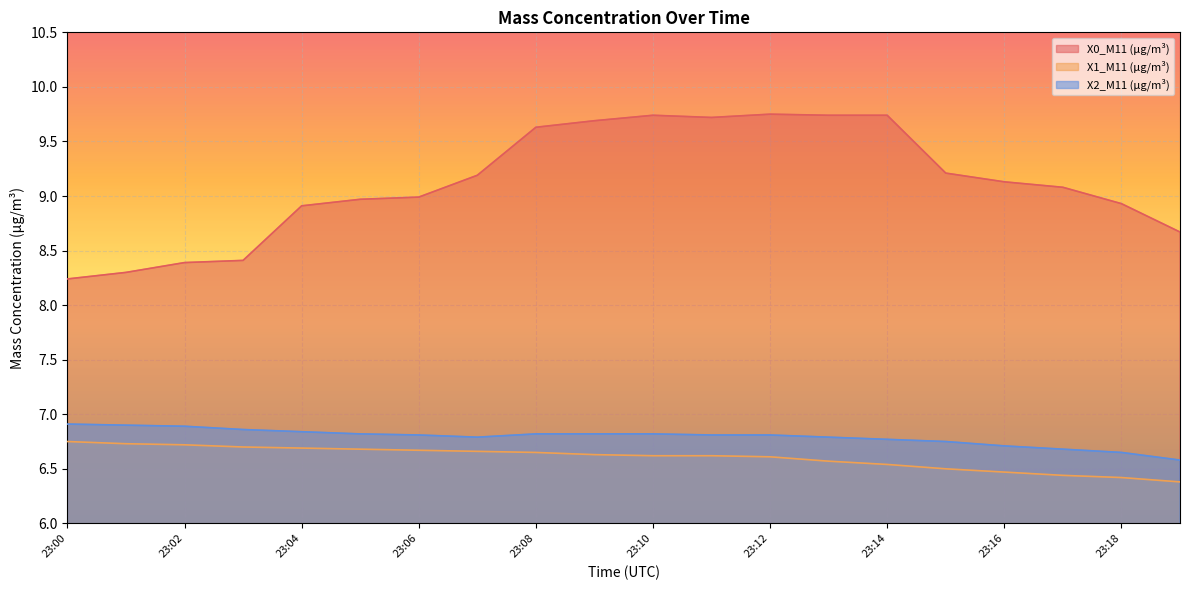

How many X1_M11 (μg/m³) values are between 6 and 7?

20